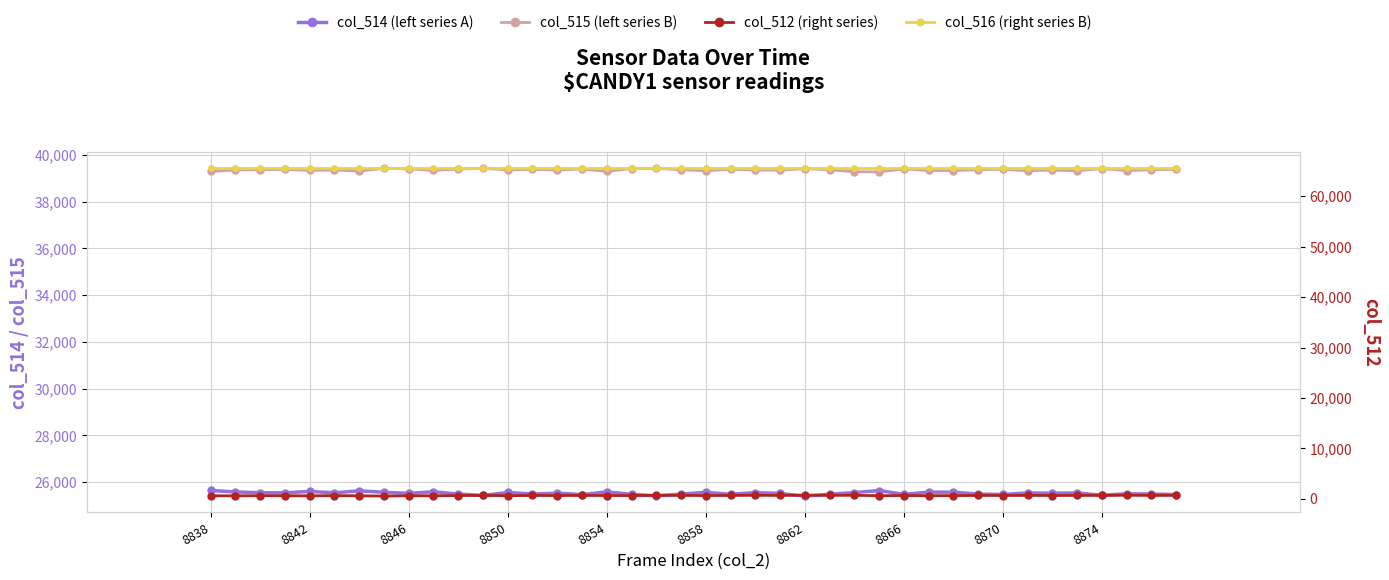

The col_512 (right series) series shows 456 at 13. True or false?

False